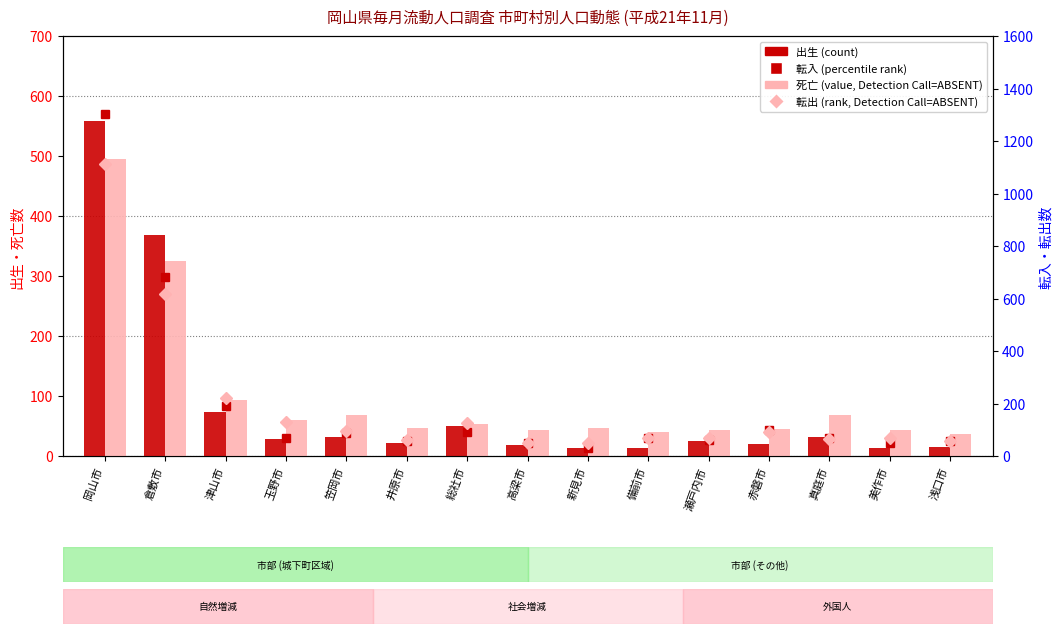

Which series has the largest range (max minus min)?

転入